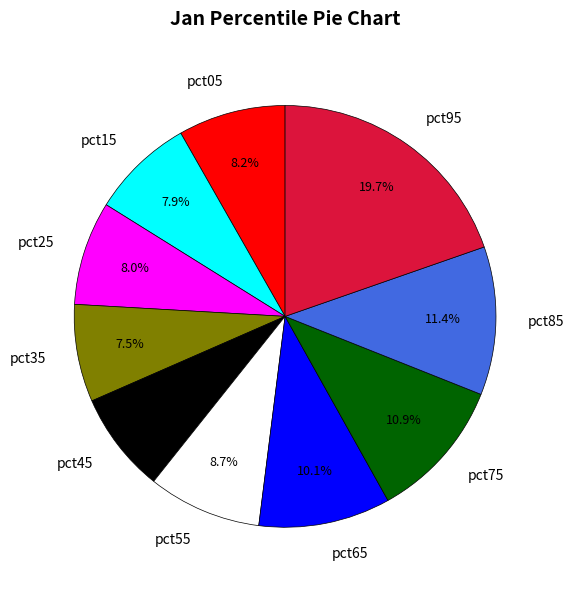

Approximately how many times larger is the value at pct25 compared to pct05?

1.0